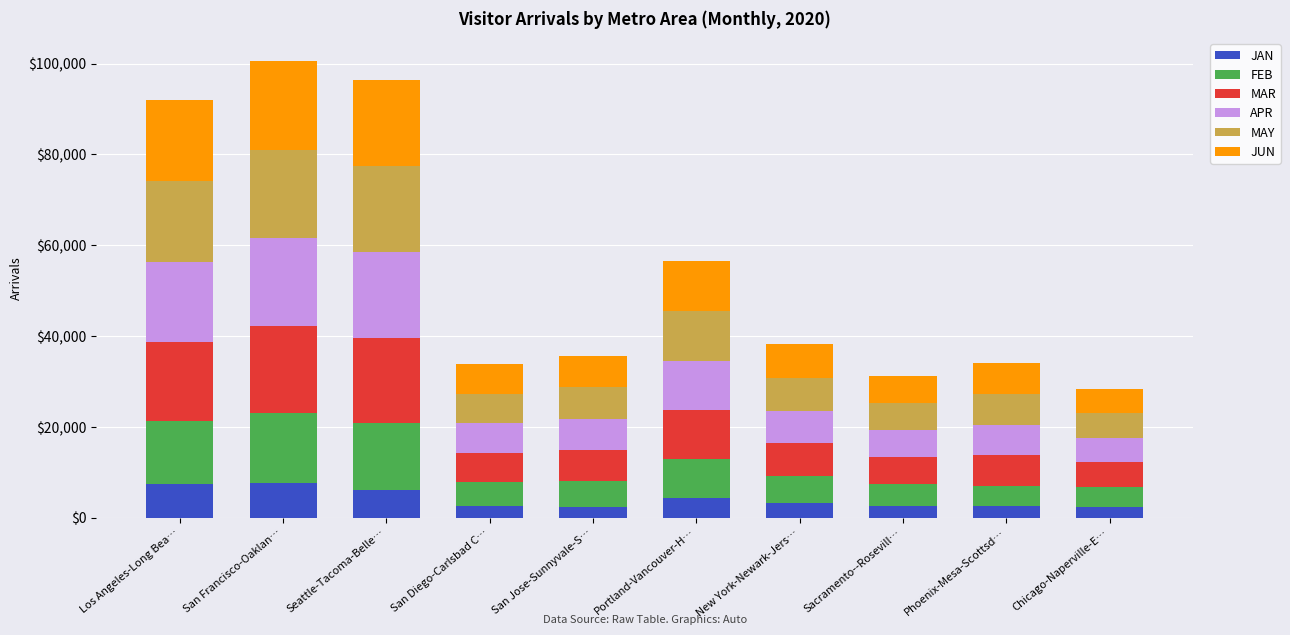

What is the total value across all series at New York-Newark-Jers…?

38193.9